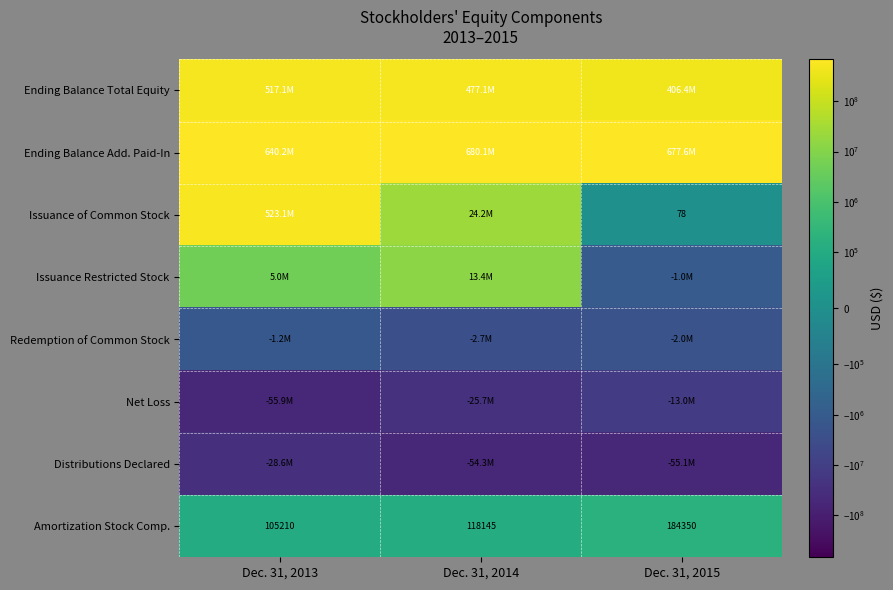

What is the sum of all Amortization Stock Comp. values?

407705